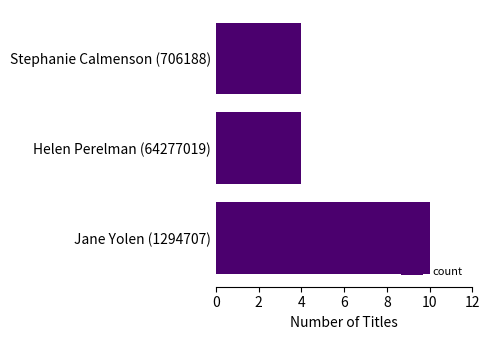

What value does the data have at Helen Perelman (64277019)?

4